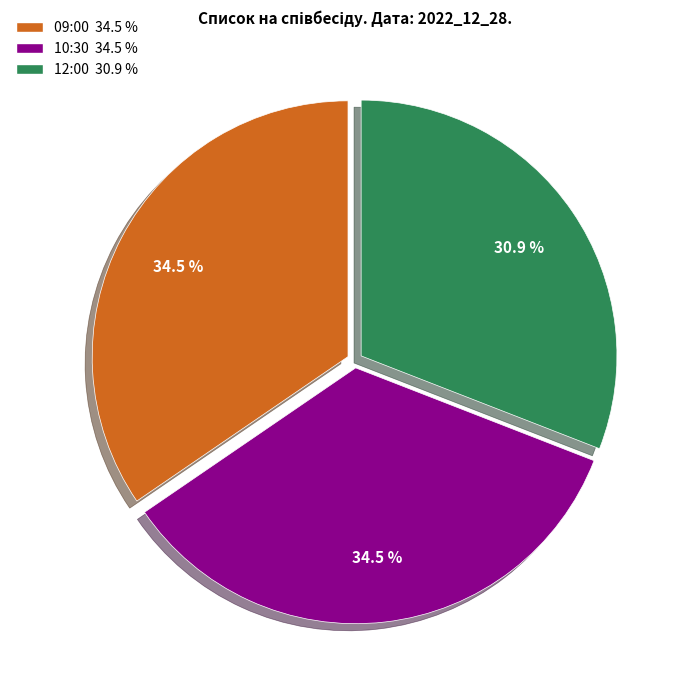

Count the number of slices in the pie.

3